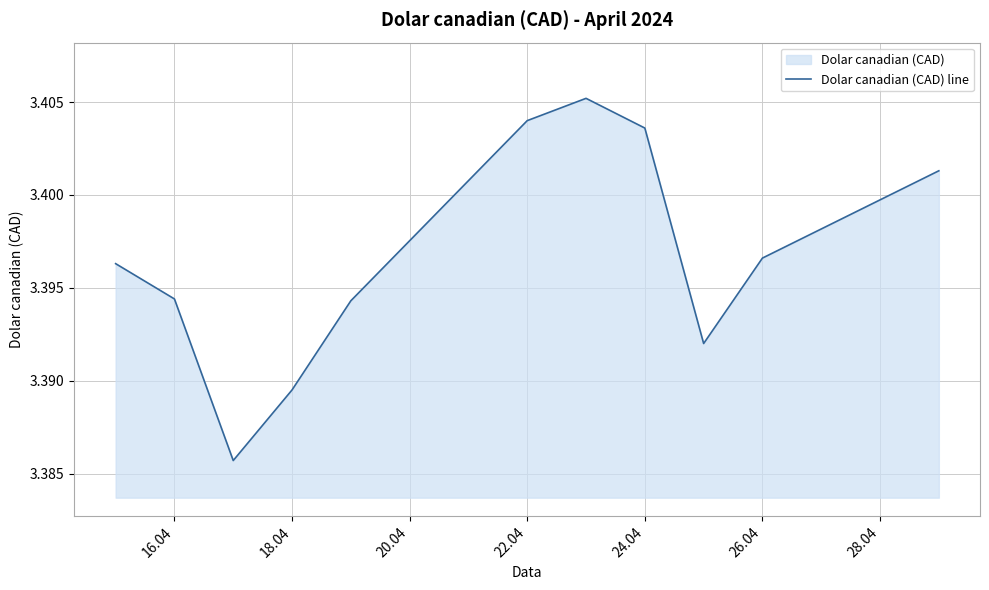

Is it true that the value at 22.04 is 4.7?

False